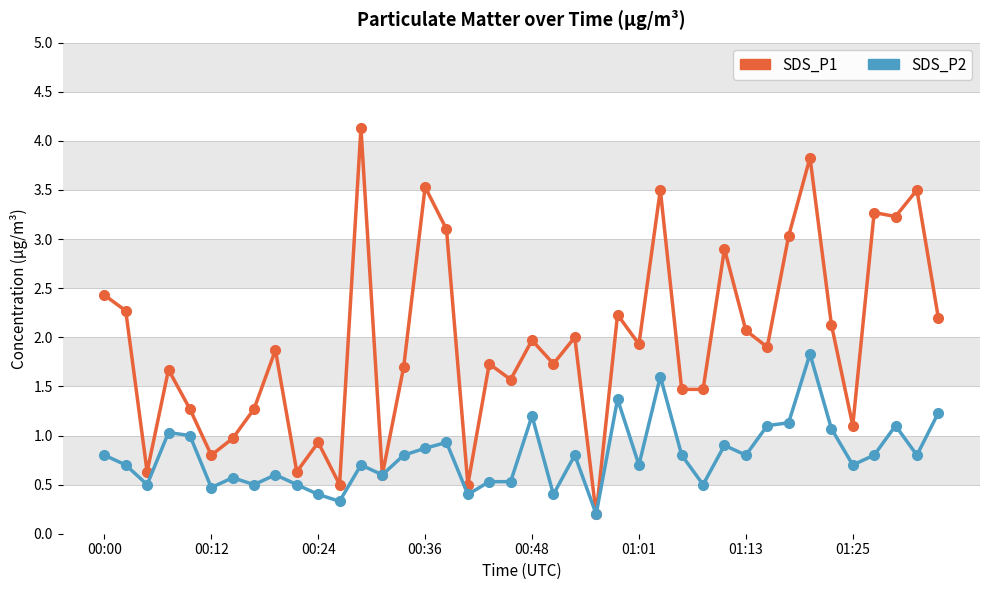

What is the highest value of the SDS_P2 series?

1.8